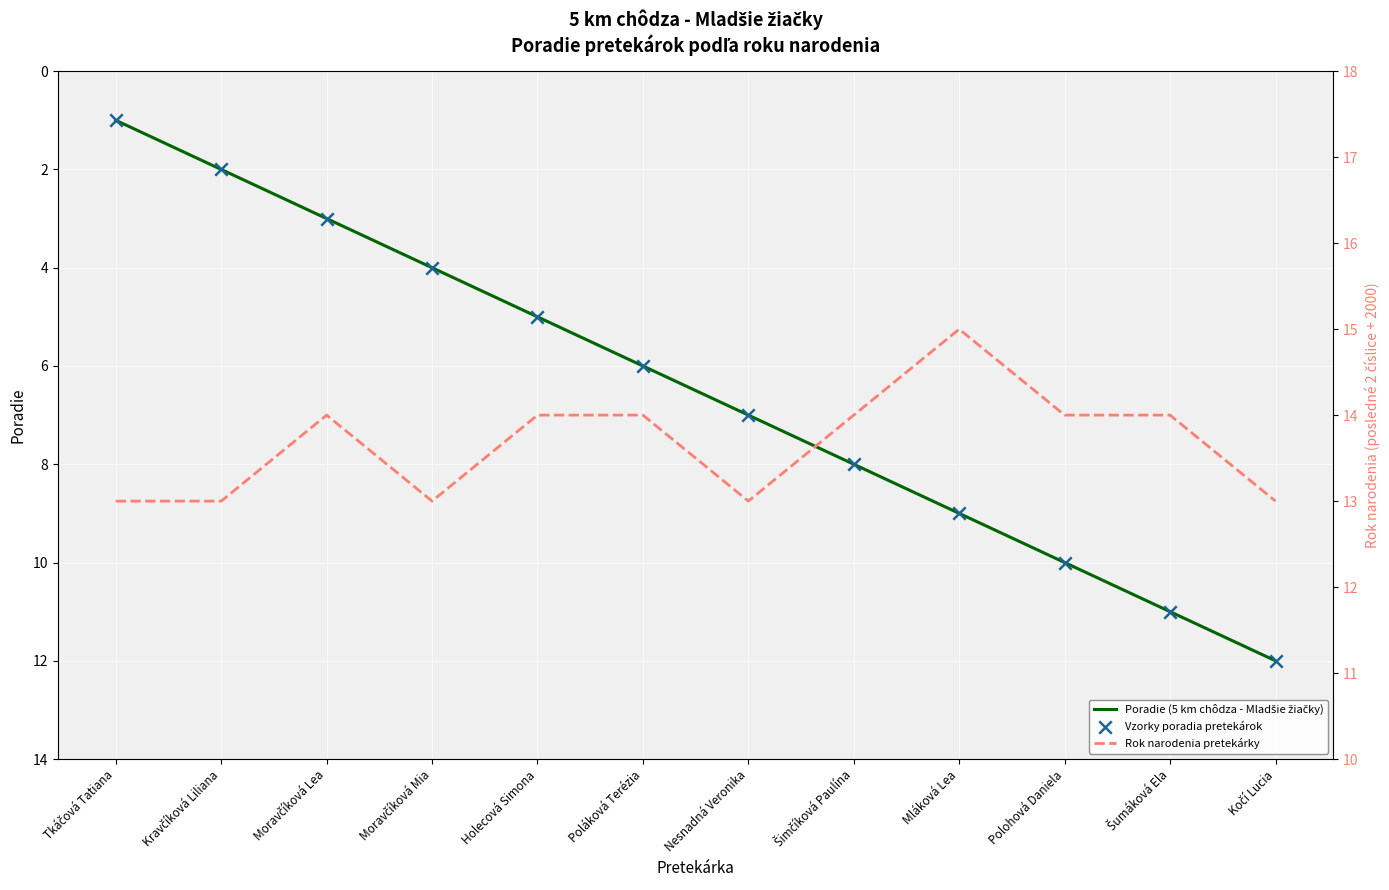

At which category is the sum across all series the highest?

Kočí Lucia